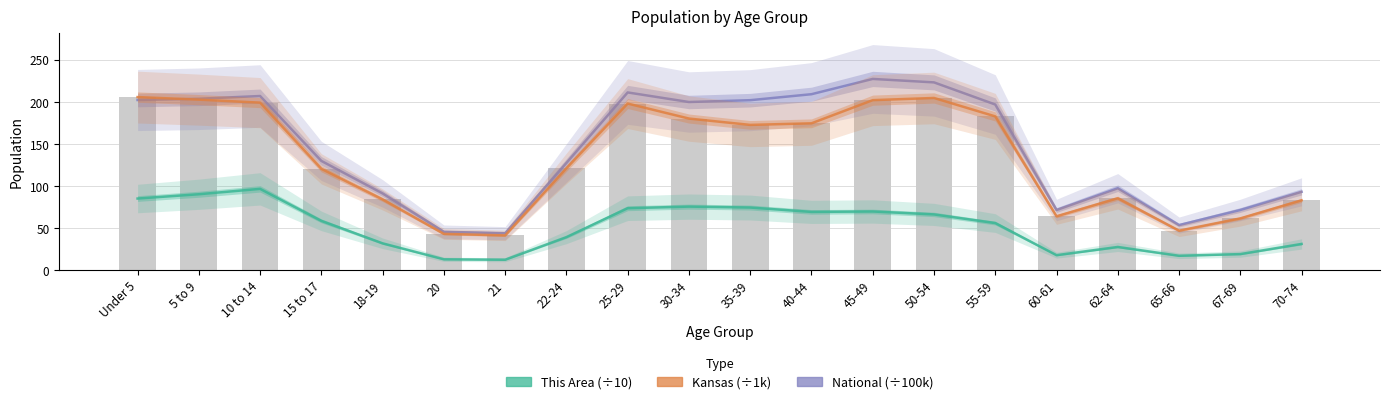

Is it true that National (÷100k) equals 38.6 at 67-69?

False